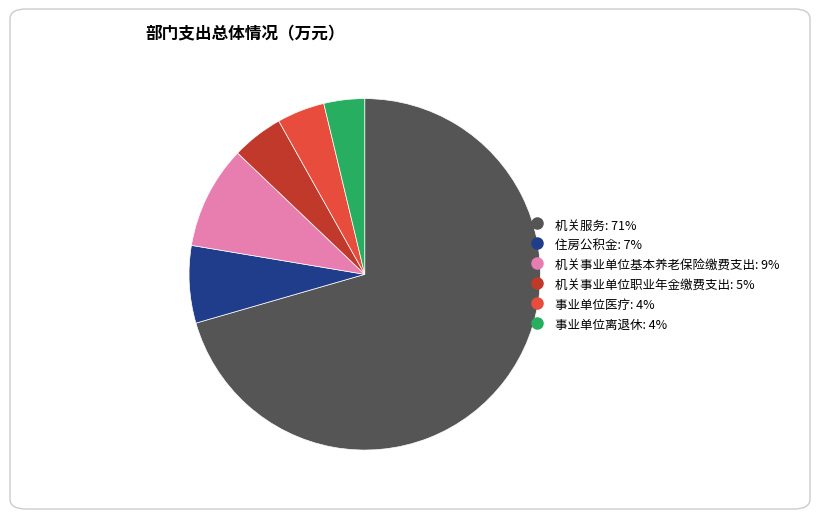

Combined, do 事业单位离退休 and 住房公积金 account for over 50%?

No